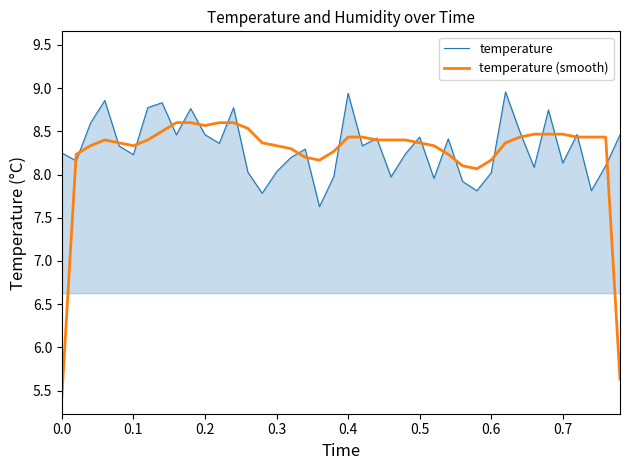

What is the average value of the temperature (smooth) series?

8.2